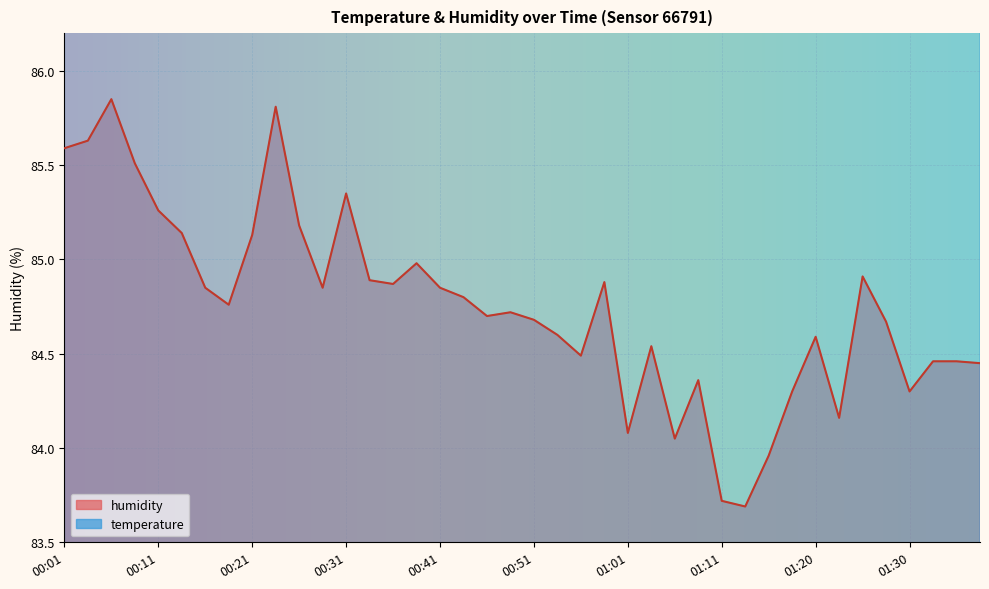

True or false: humidity and temperature cross at least once.

False